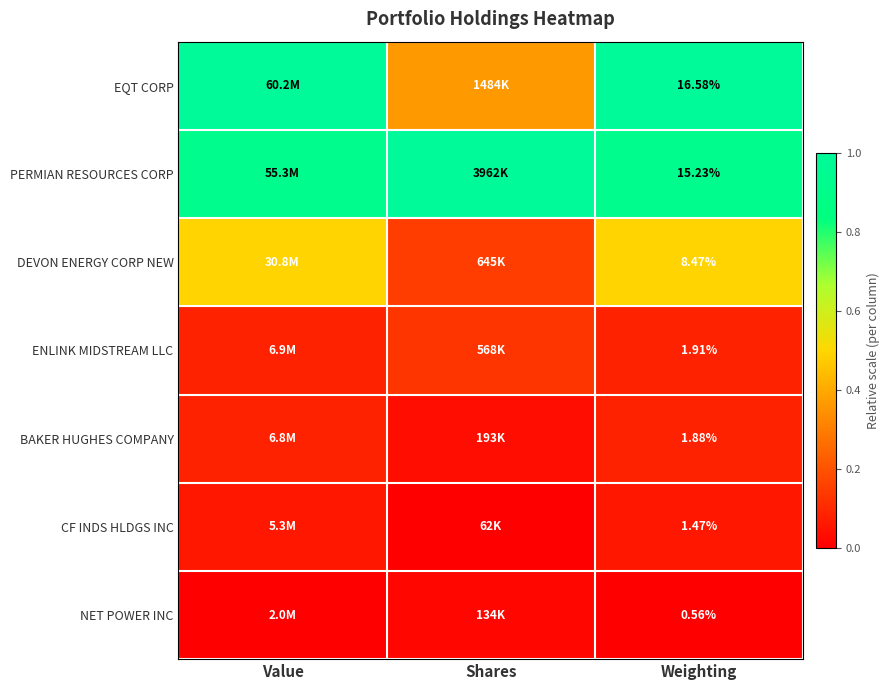

At Weighting, list the series in order from largest to smallest.

EQT CORP, PERMIAN RESOURCES CORP, DEVON ENERGY CORP NEW, ENLINK MIDSTREAM LLC, BAKER HUGHES COMPANY, CF INDS HLDGS INC, NET POWER INC